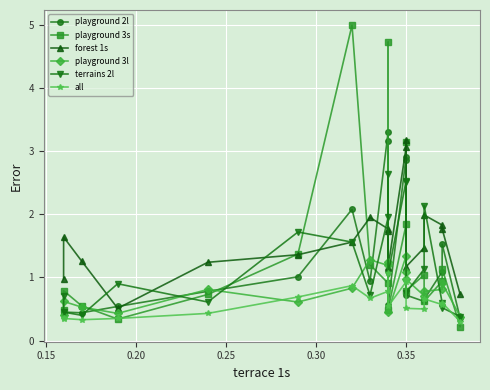

What is the minimum value shown in the chart?

0.2